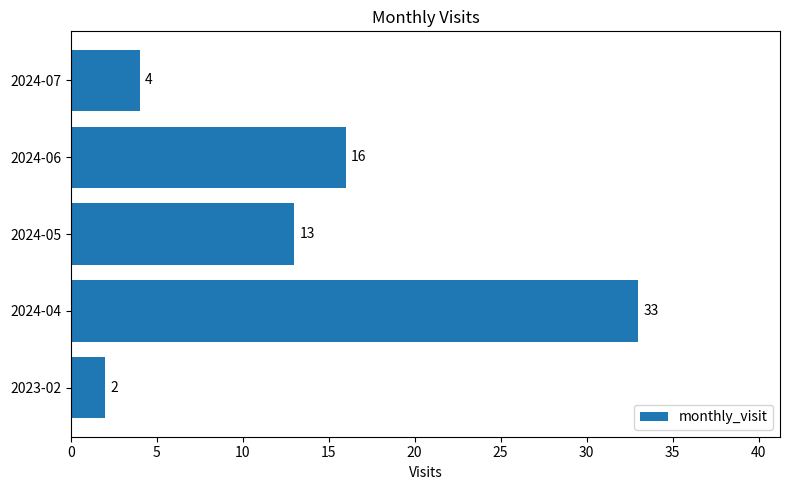

What is the difference between the maximum and minimum values?

31